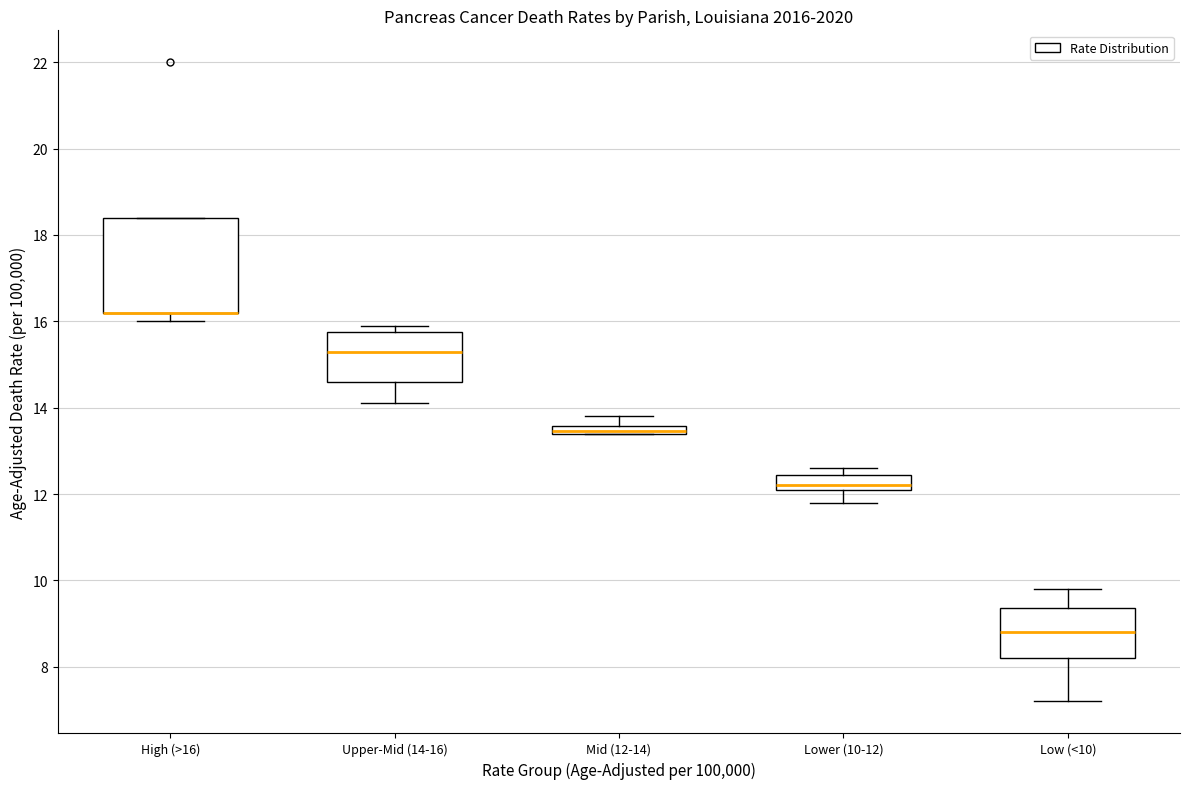

Comparing the boxes themselves (not the whiskers), which one is the tallest?

High (>16)